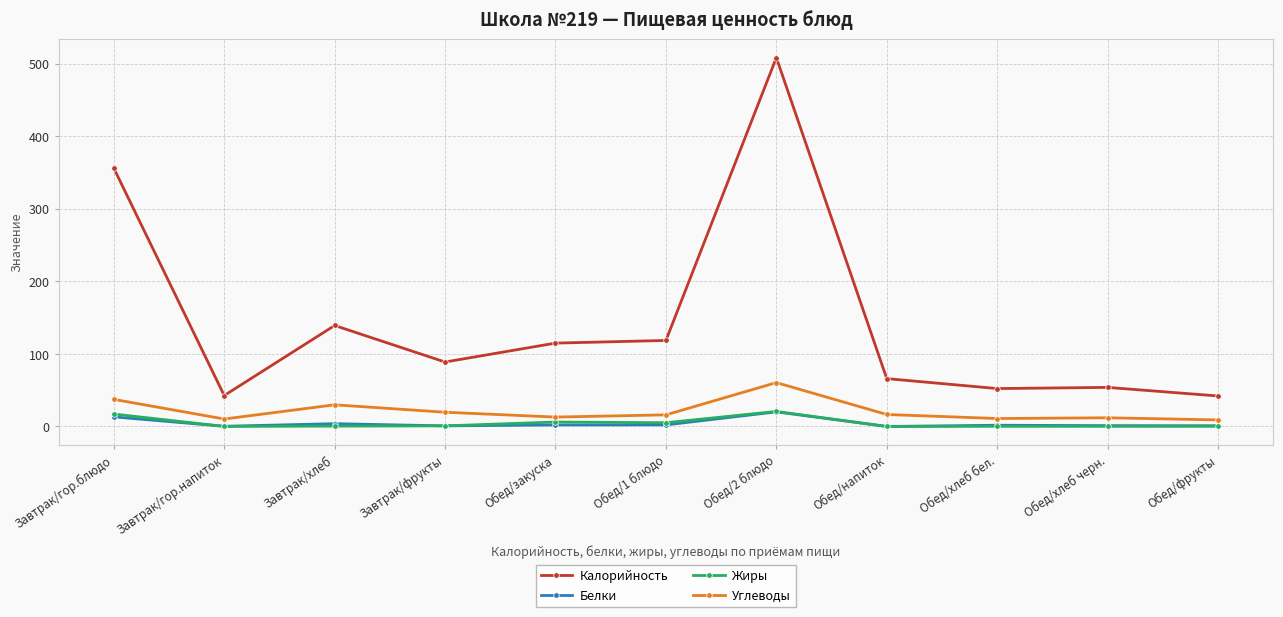

How many interior local peaks does the Калорийность series have?

3